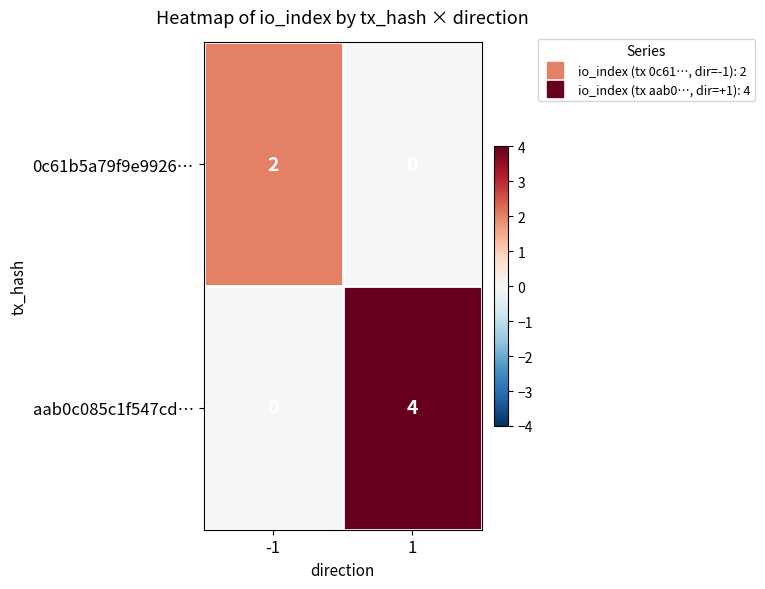

What is the sum of the aab0c085c1f547cd… values at 1 and -1?

4